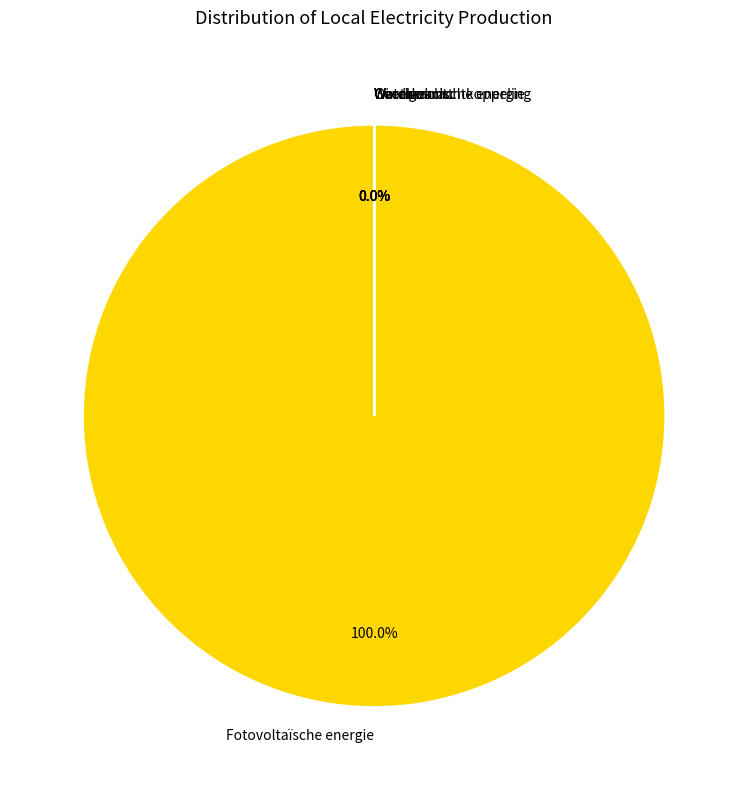

The Warmtekrachtkoppeling slice represents 1% of the pie. True or false?

False